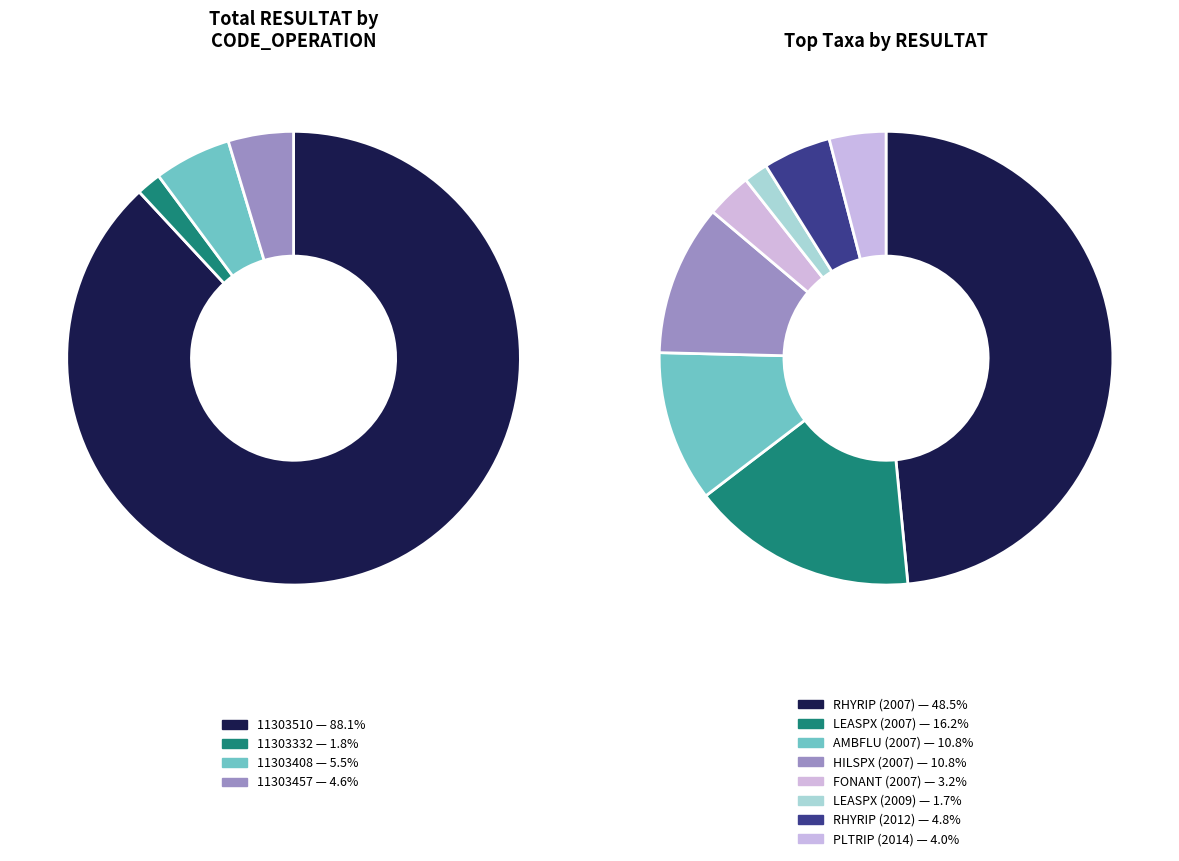

What percentage is NOT represented by HILSPX (2007)?

89.2%